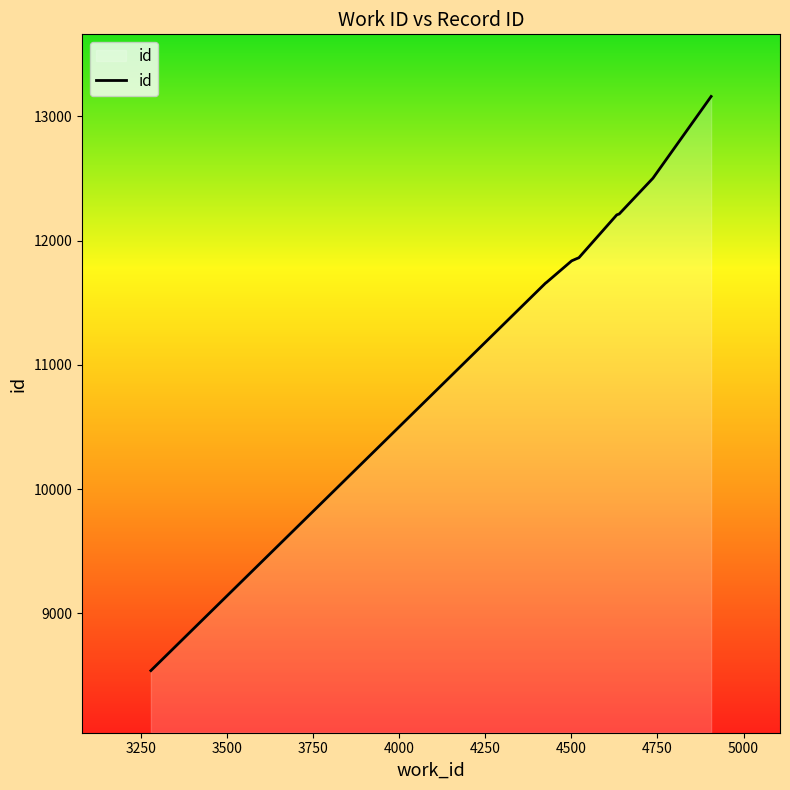

What is the minimum value shown in the chart?

8540